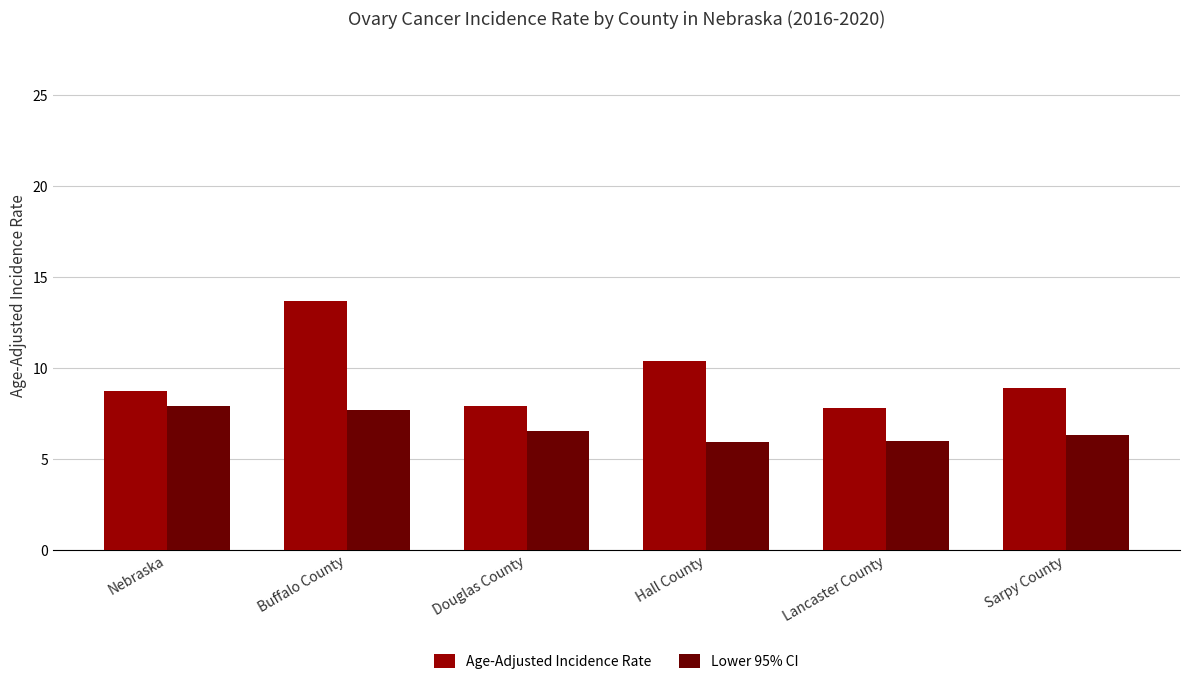

How many bars are there in total?

12